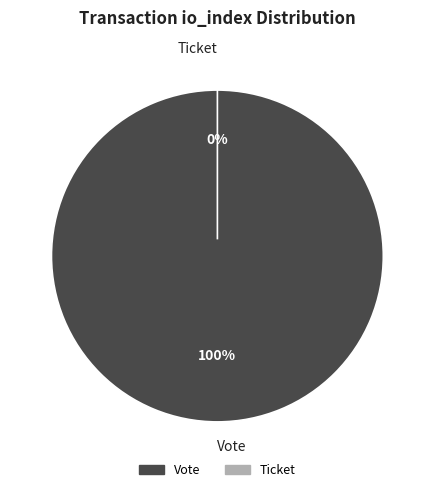

Which slice is the largest?

Vote